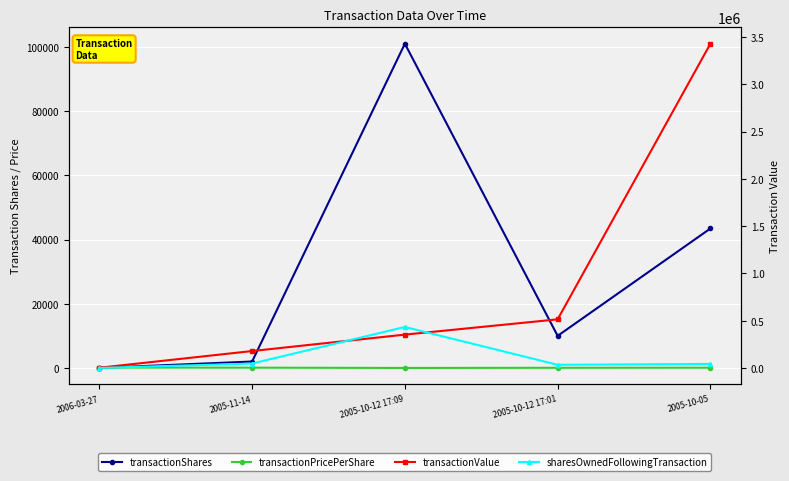

How many interior local valleys does the sharesOwnedFollowingTransaction series have?

1